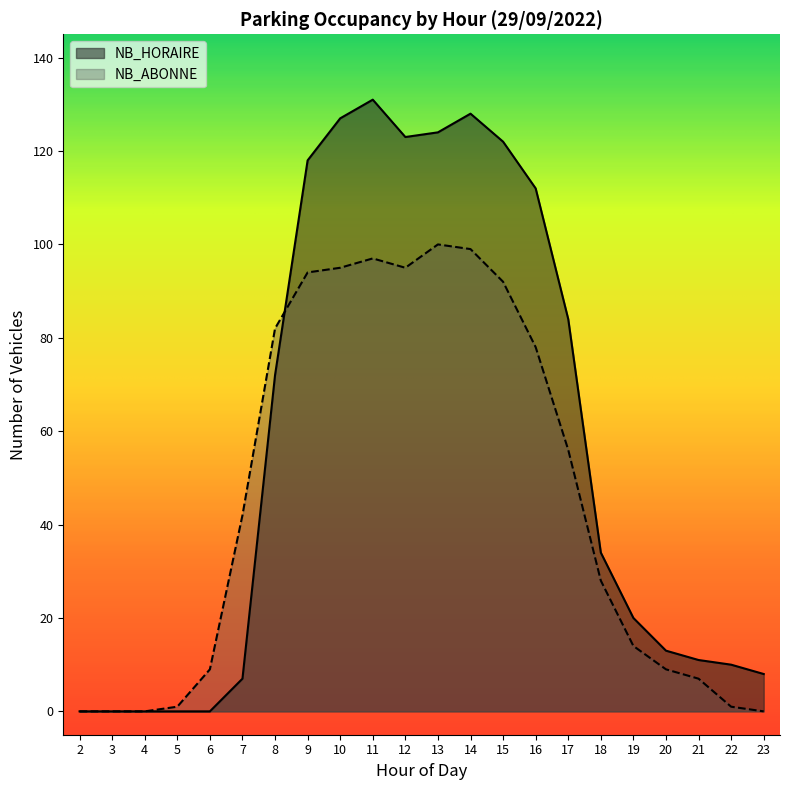

How many intersections are there between NB_ABONNE and NB_HORAIRE?

1